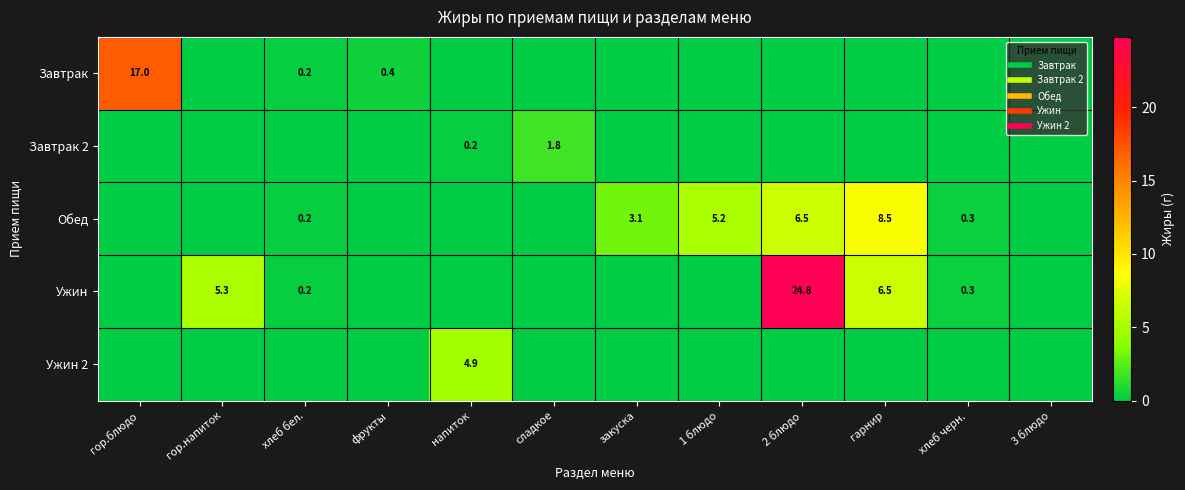

At which category is the sum across all series the highest?

2 блюдо